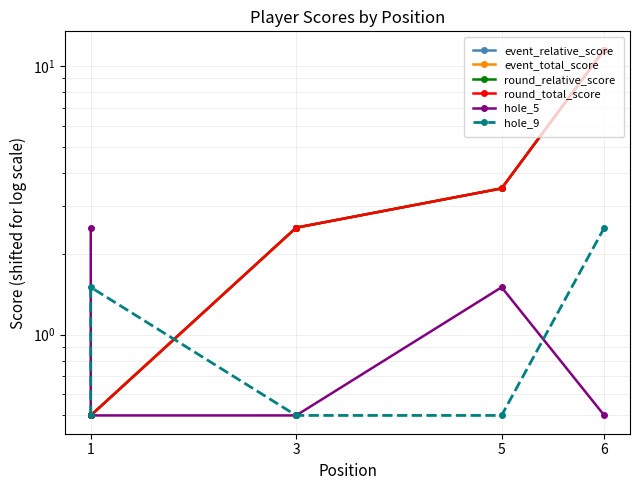

At how many categories does at least one series exceed 9?

1